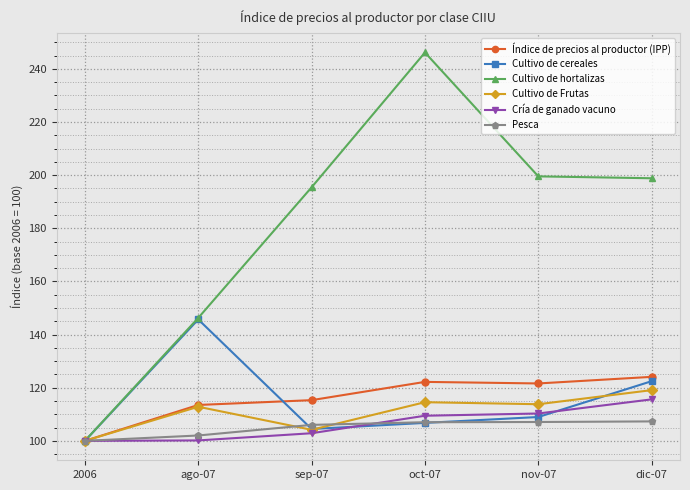

Between 2006 and sep-07, which series saw the biggest shift?

Cultivo de hortalizas